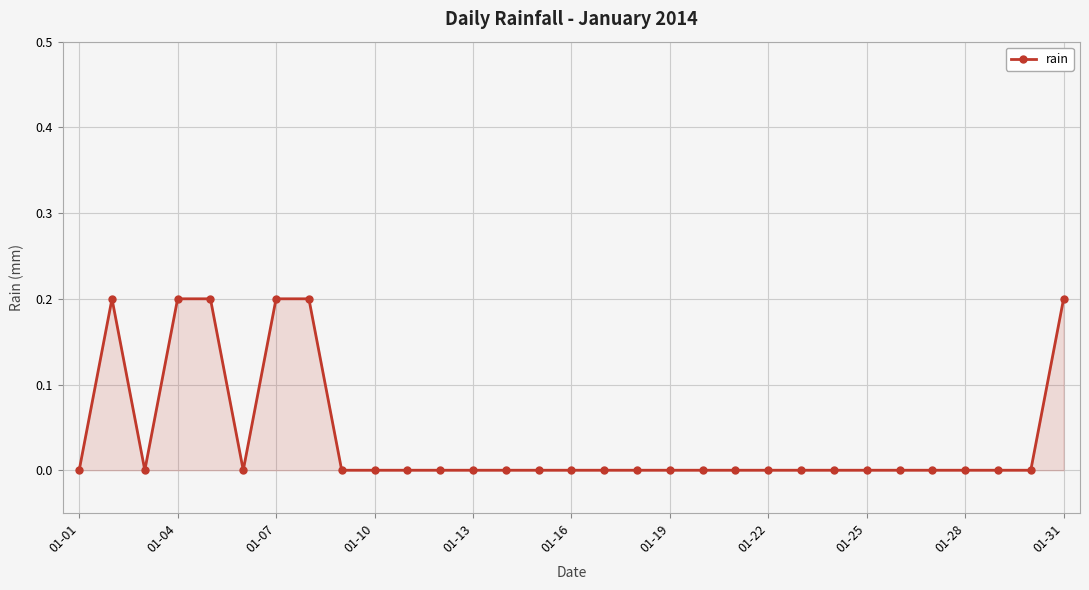

What is the sum of all values?

1.2